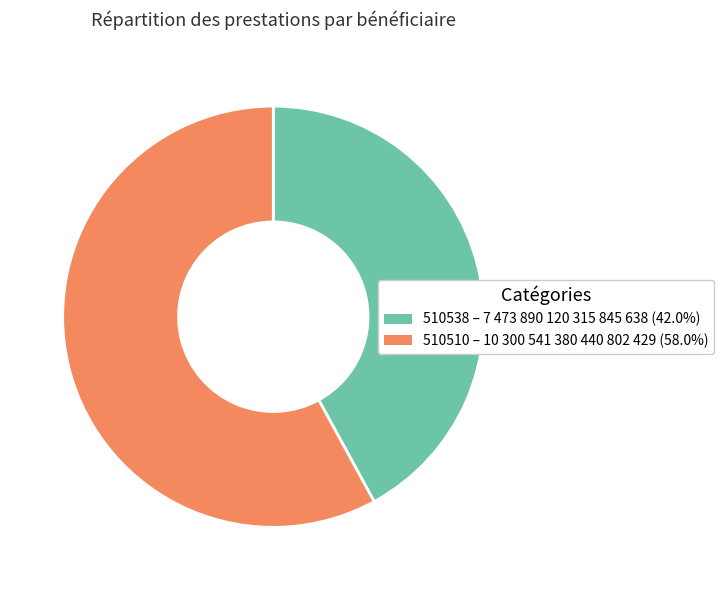

Do 510538 and 510510 together represent more than half of the pie?

Yes